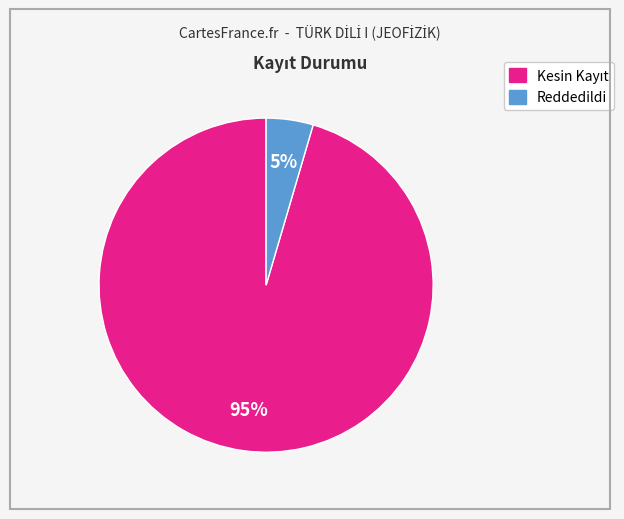

Does any single category account for the majority?

Yes